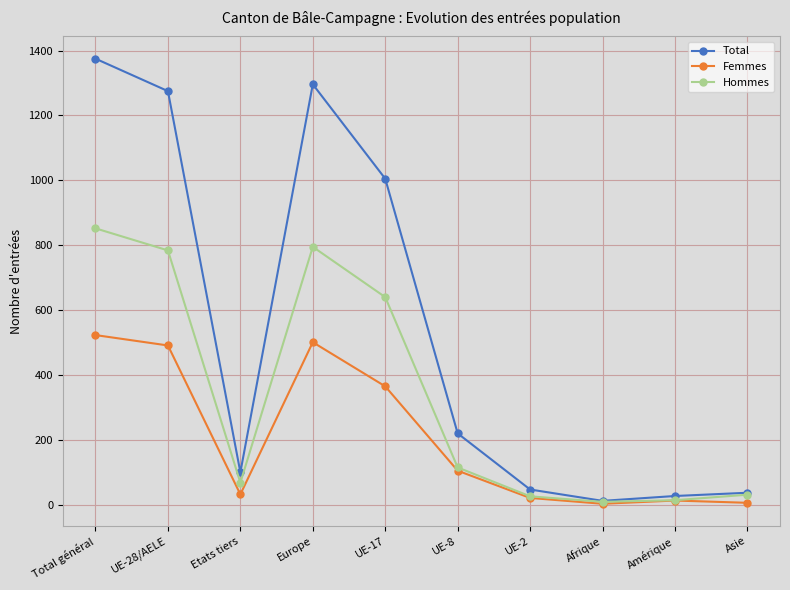

What is the difference between the maximum and minimum values in the Hommes series?

843